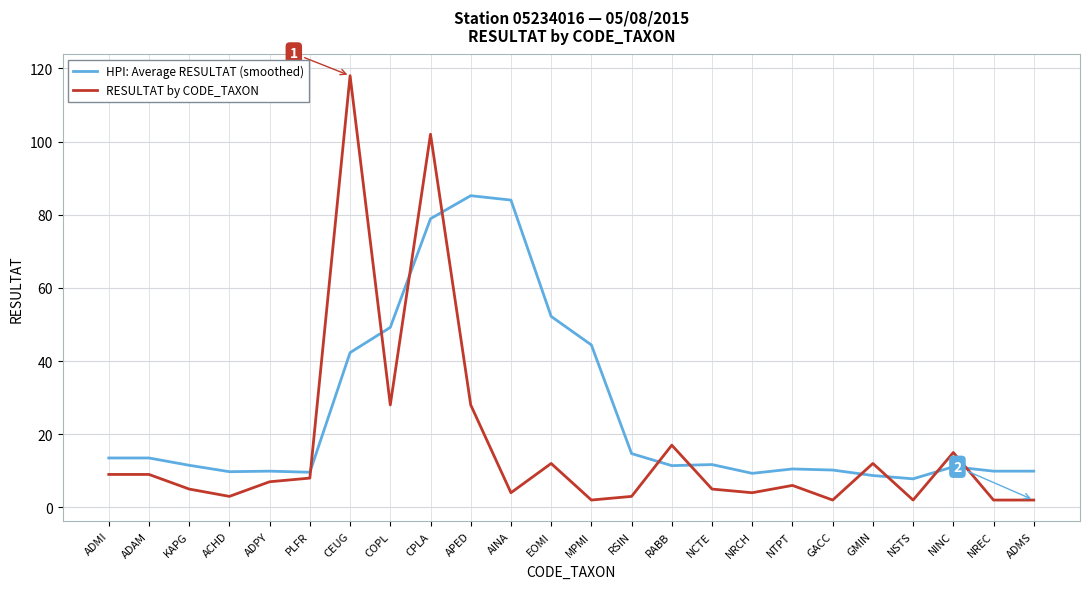

Does the chart display data point markers on the line(s)?

No